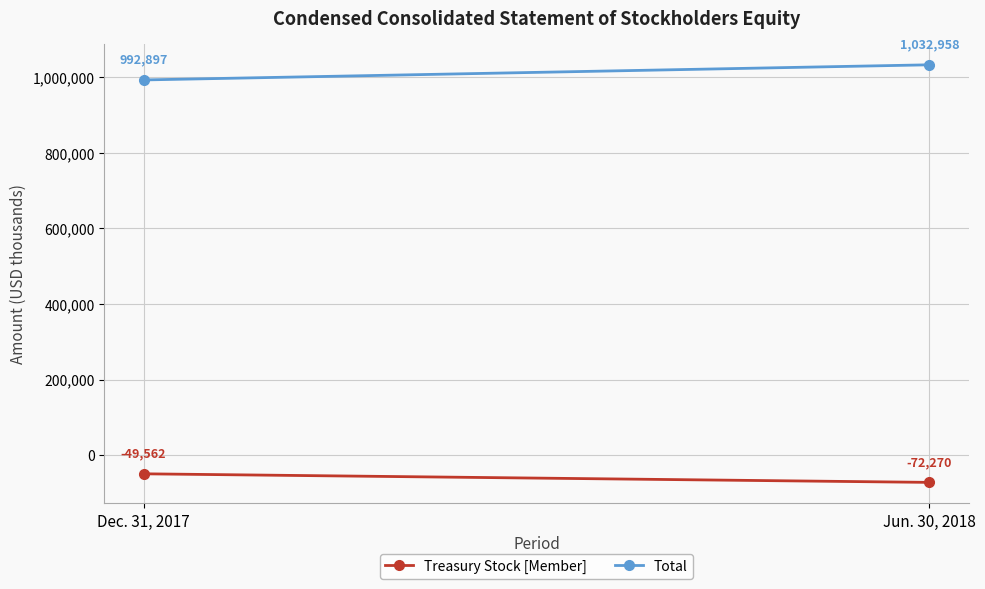

The Treasury Stock [Member] series shows -70767 at Dec. 31, 2017. True or false?

False